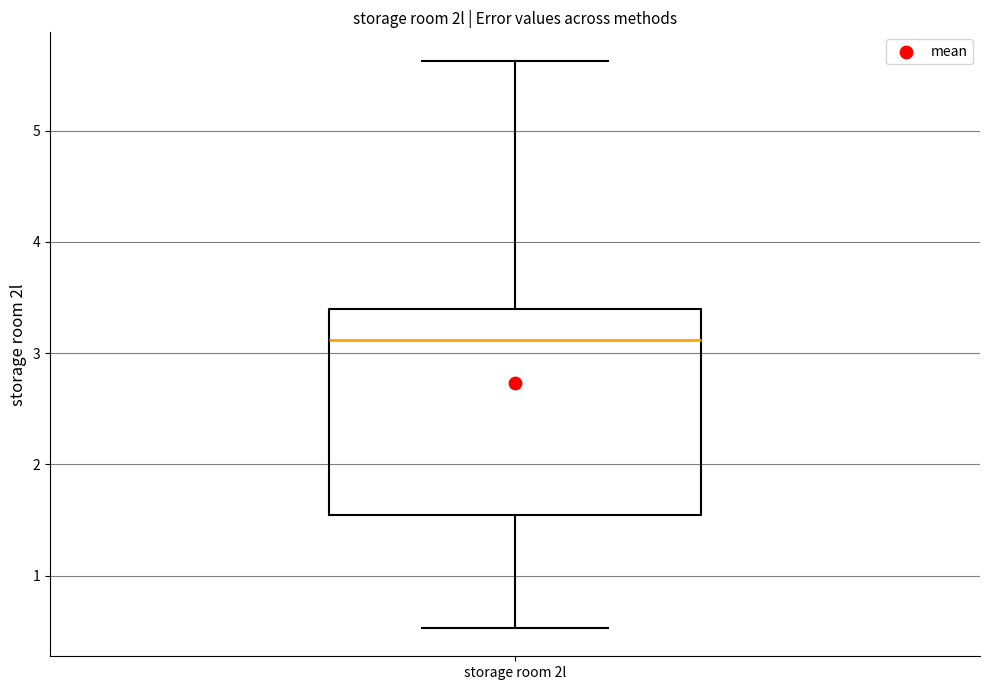

Read this box plot against the y-axis: the position of the median line, the range covered by the box, and the ends of both whiskers. The values are not printed on the chart, so give them approximately, as read against the axis.

median 3.1, box 1.5 to 3.4, whiskers 0.5 to 5.6